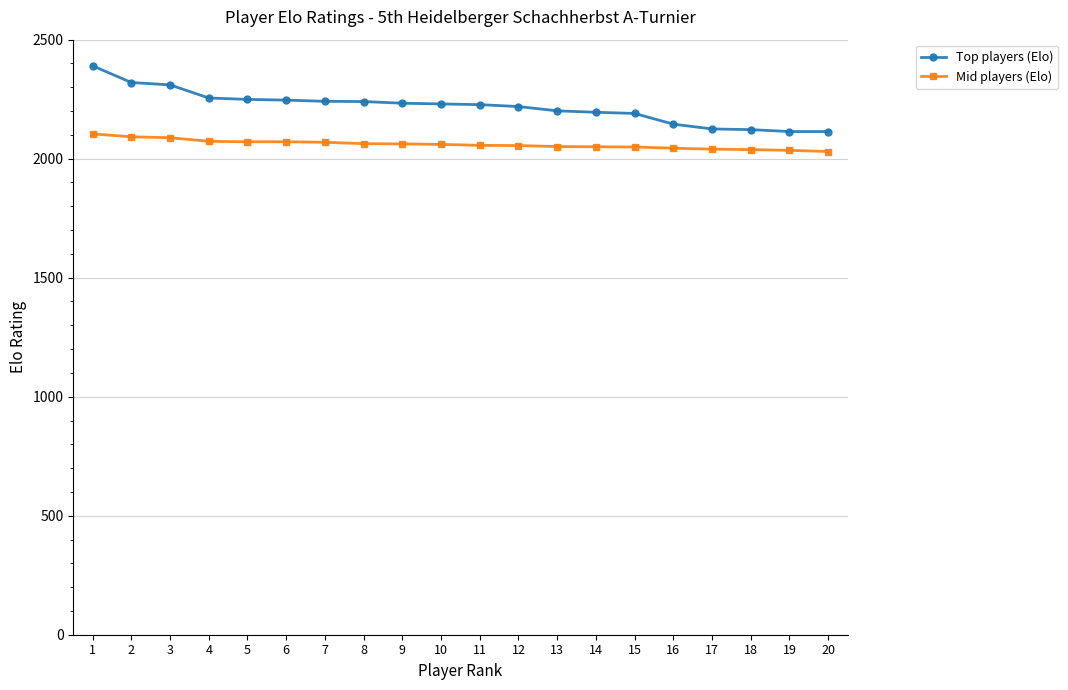

Is this an area chart (filled region under the line)?

No